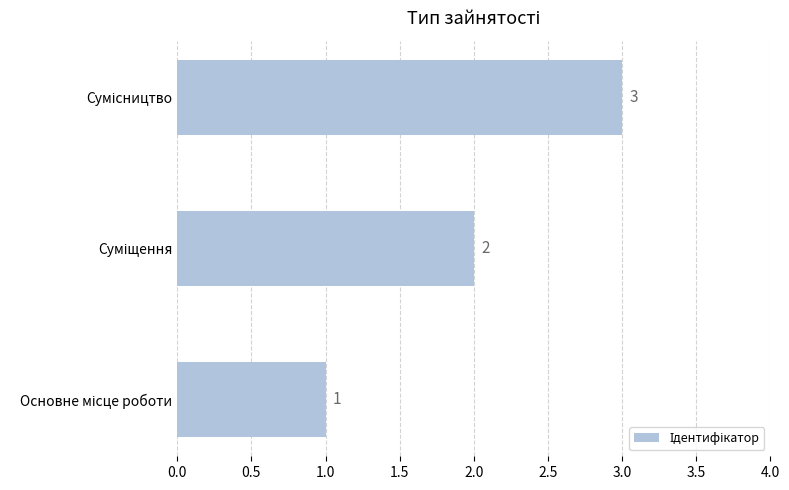

What is the sum of all values?

6